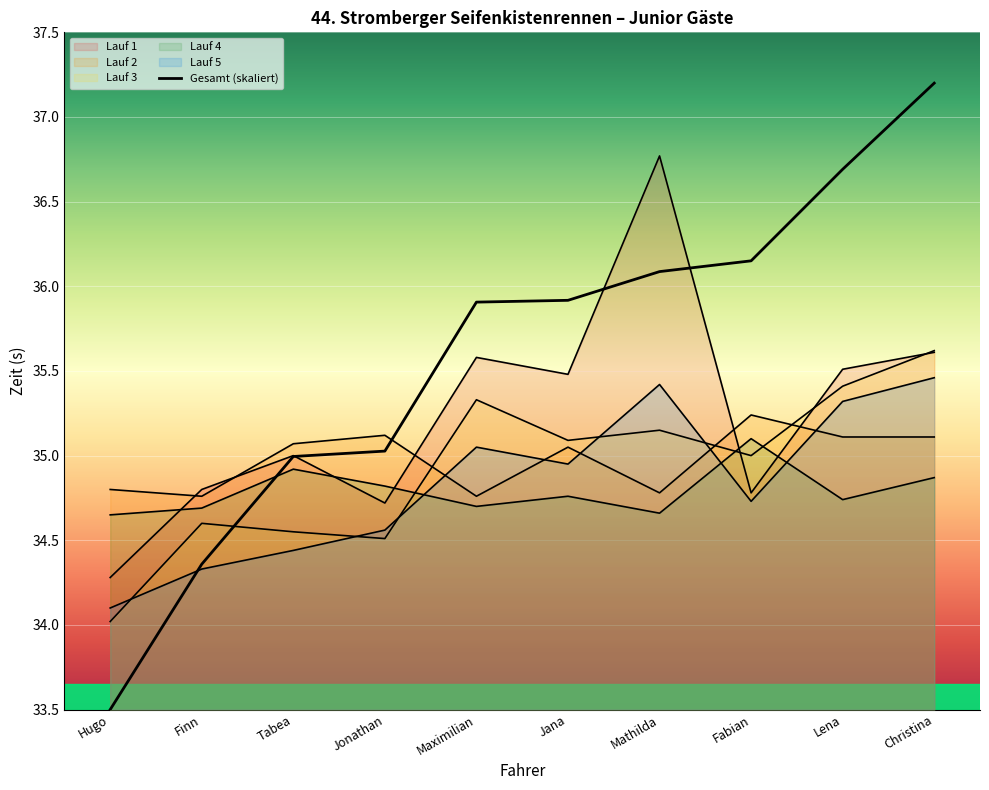

The value at Mathilda is 36.1. True or false?

True